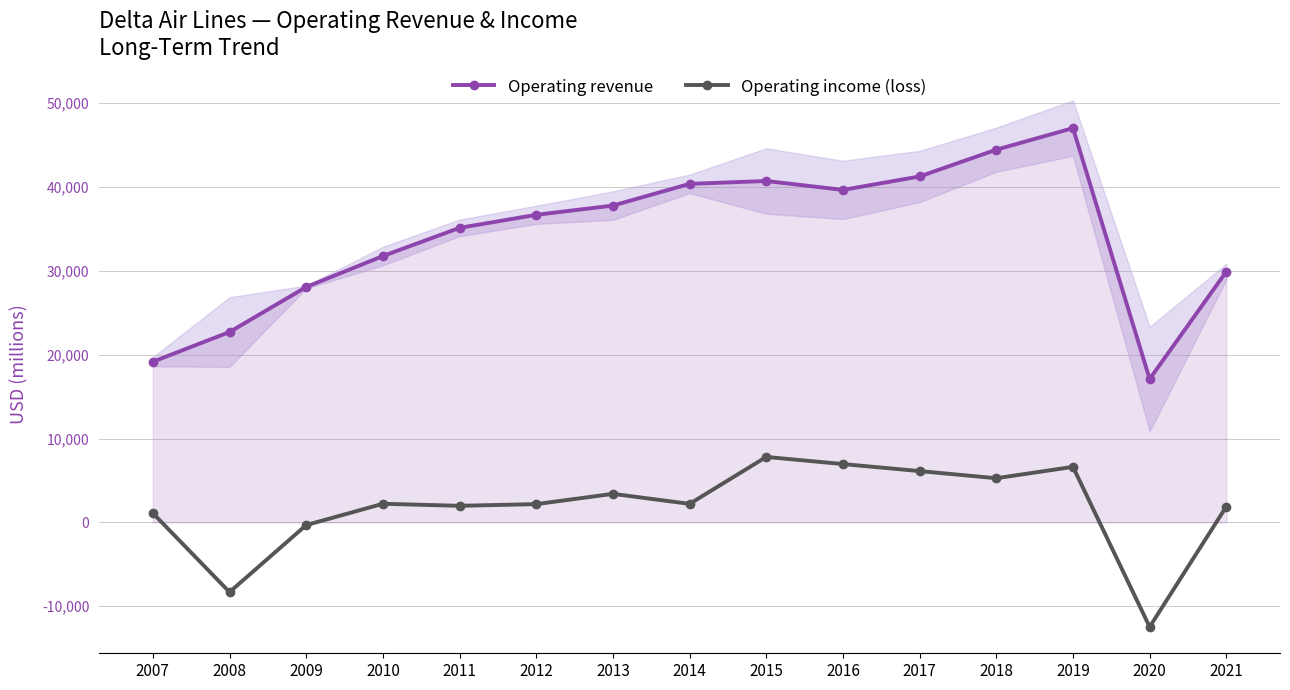

What is the value of the Operating revenue point at the 2nd from the left?

22697